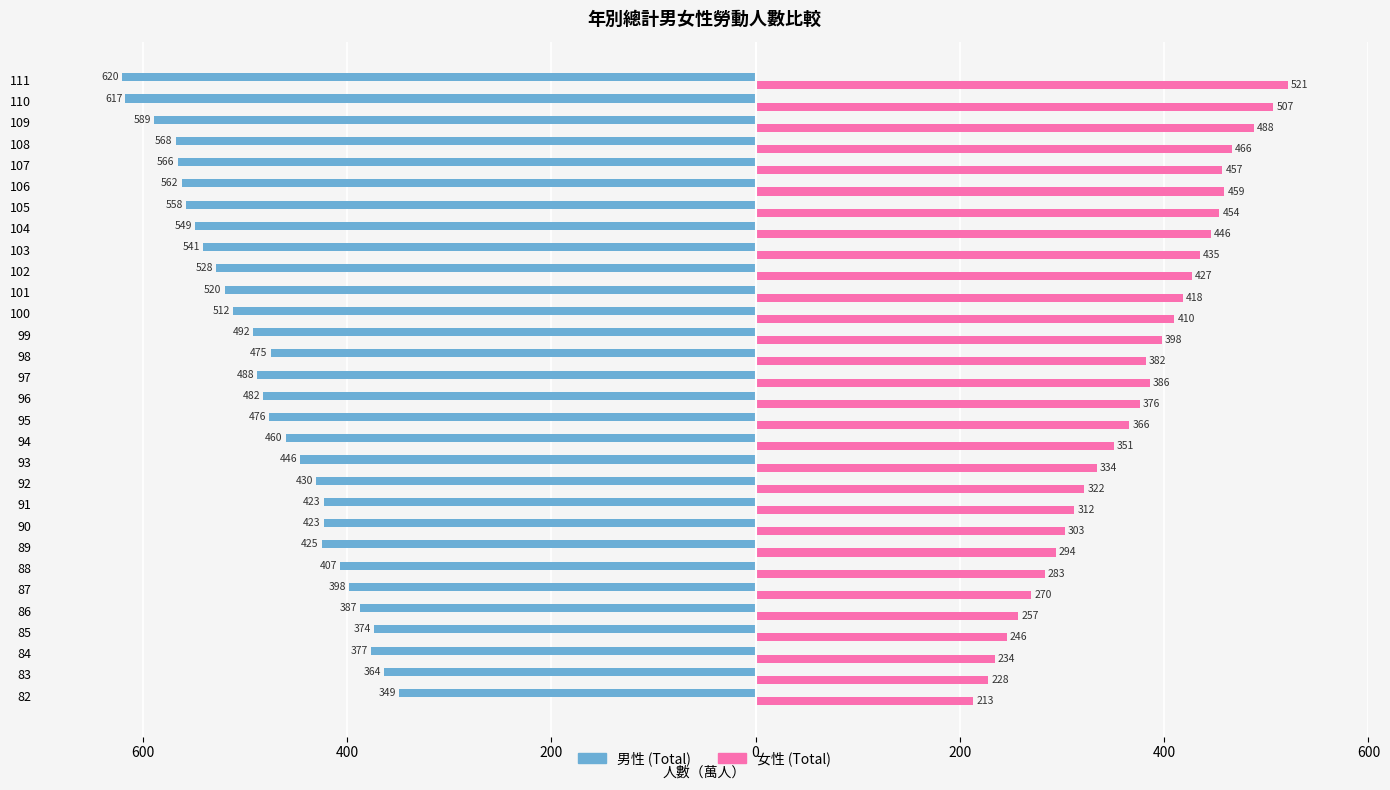

What are all the series names shown in the legend?

男性 (Total), 女性 (Total)